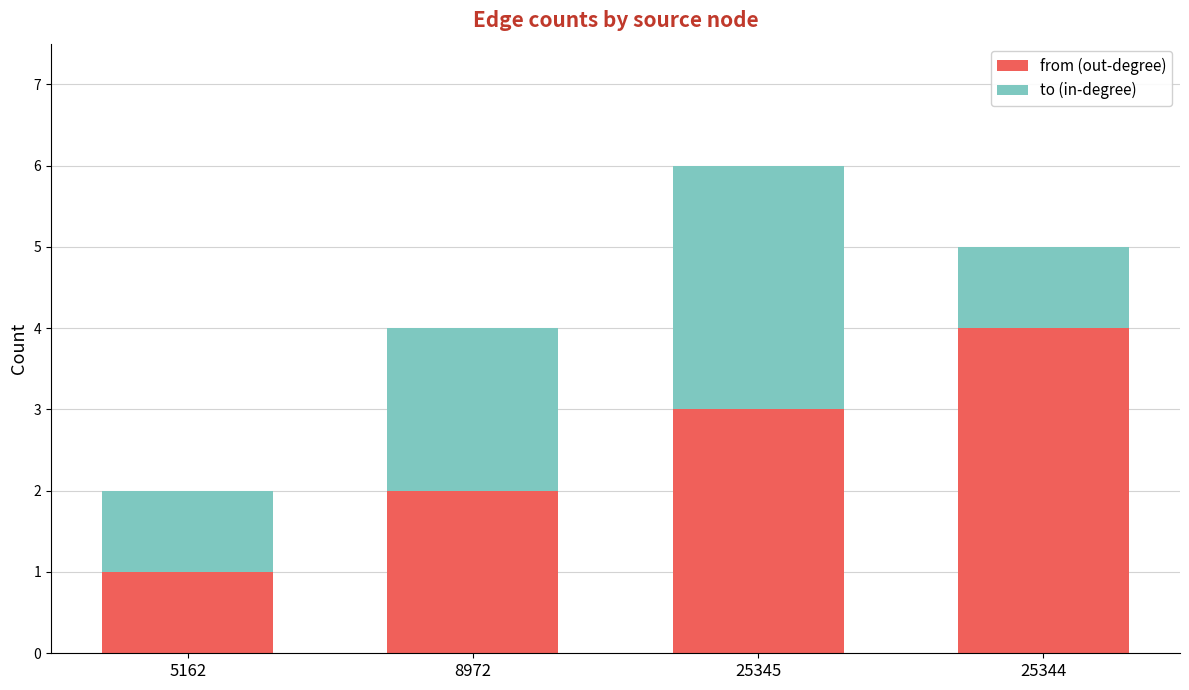

Rank the categories by from (out-degree) value from lowest to highest.

5162, 8972, 25345, 25344